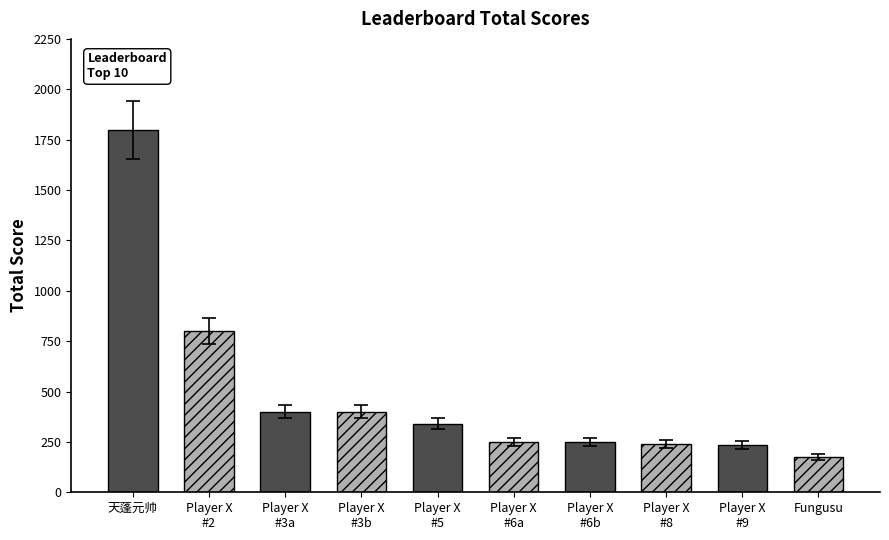

What value does the data have at 1: 天蓬元帅?

1800